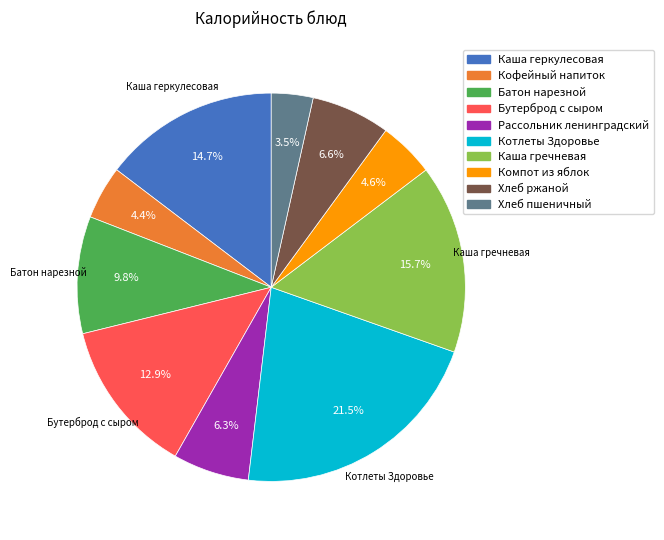

To the nearest percent, what is the difference between the Хлеб пшеничный and Котлеты Здоровье slice percentages?

18%